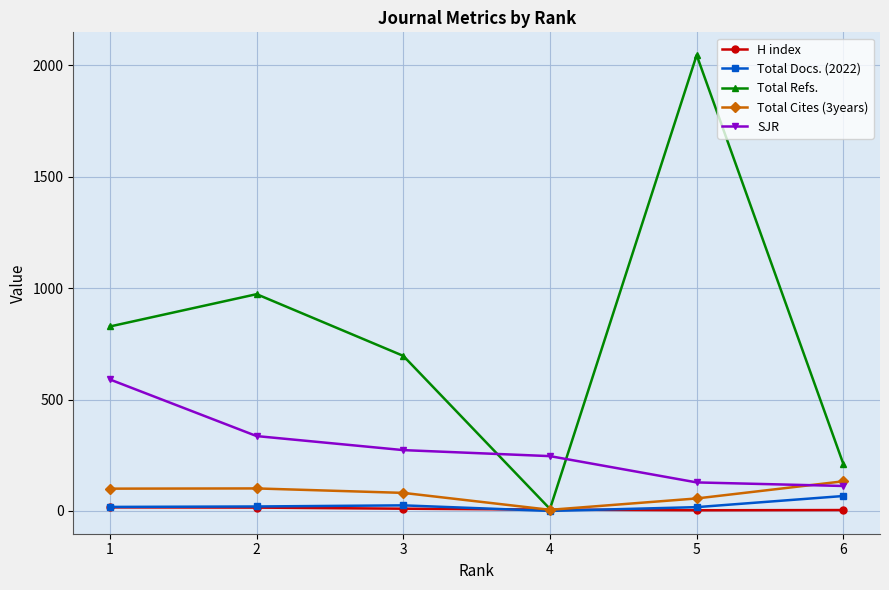

What are all the series names shown in the legend?

H index, Total Docs. (2022), Total Refs., Total Cites (3years), SJR